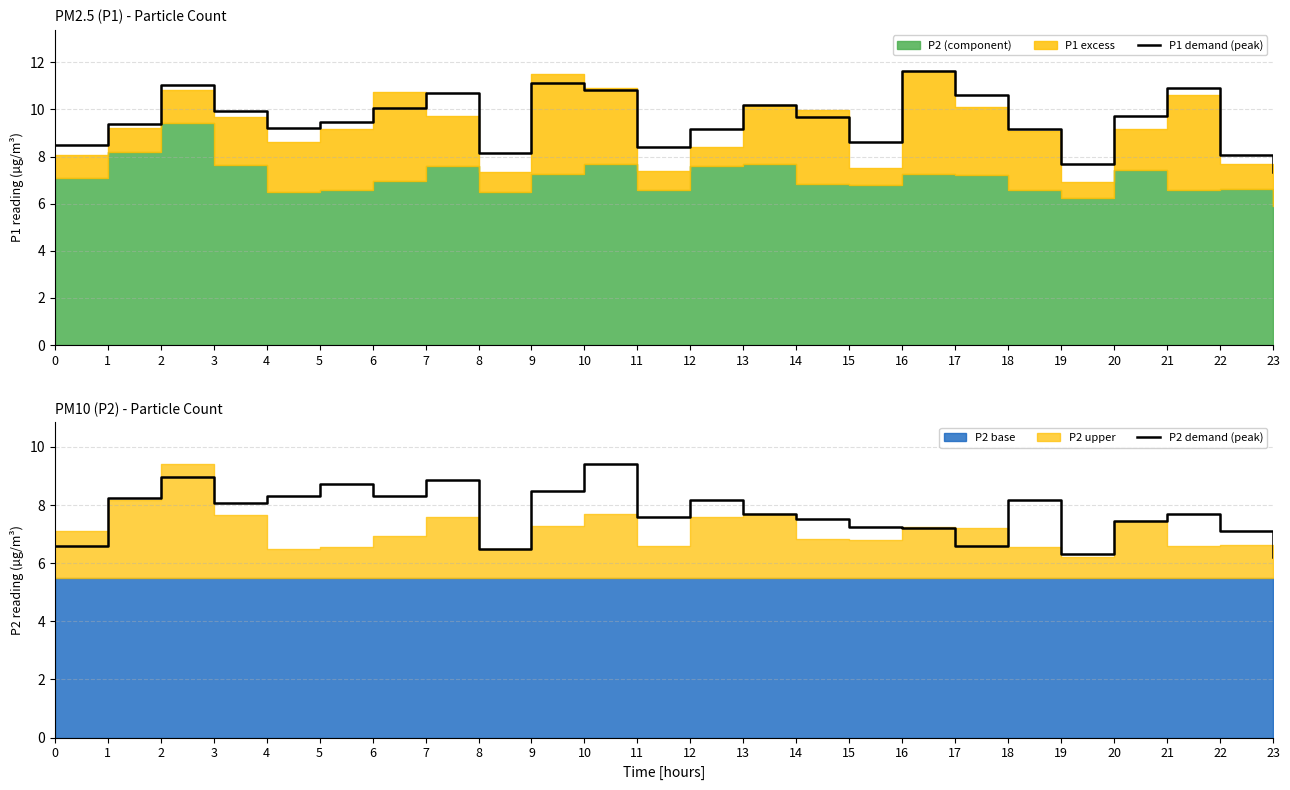

How many data points in P2 demand (peak) are above 7?

19